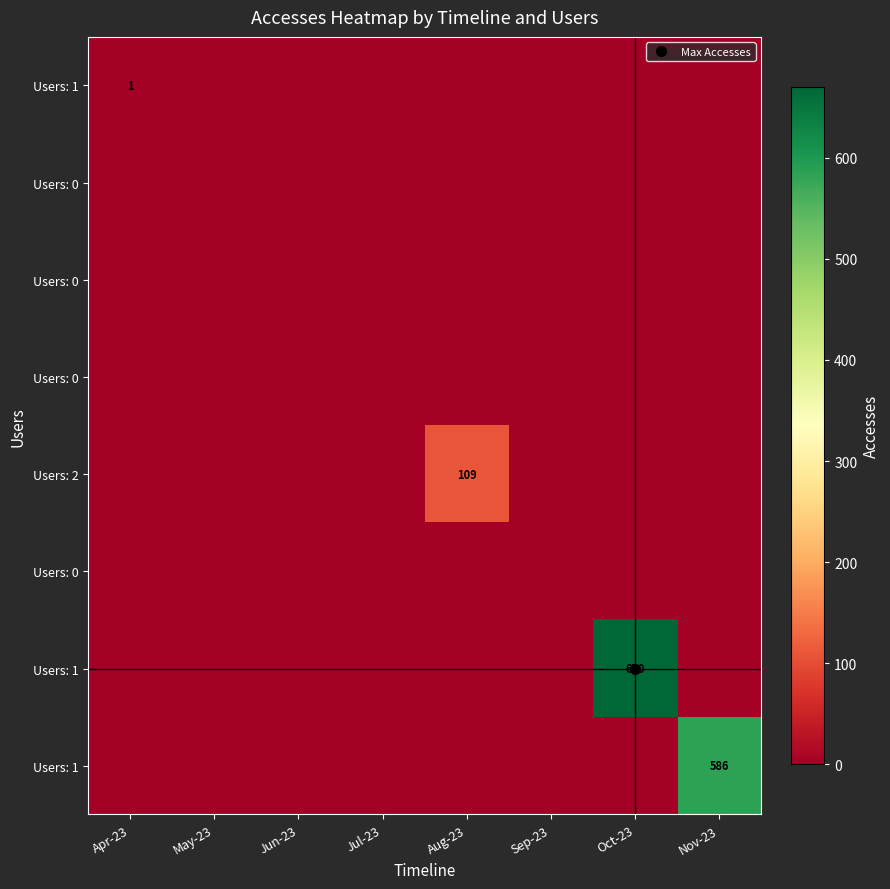

Count the number of categories in the chart.

8